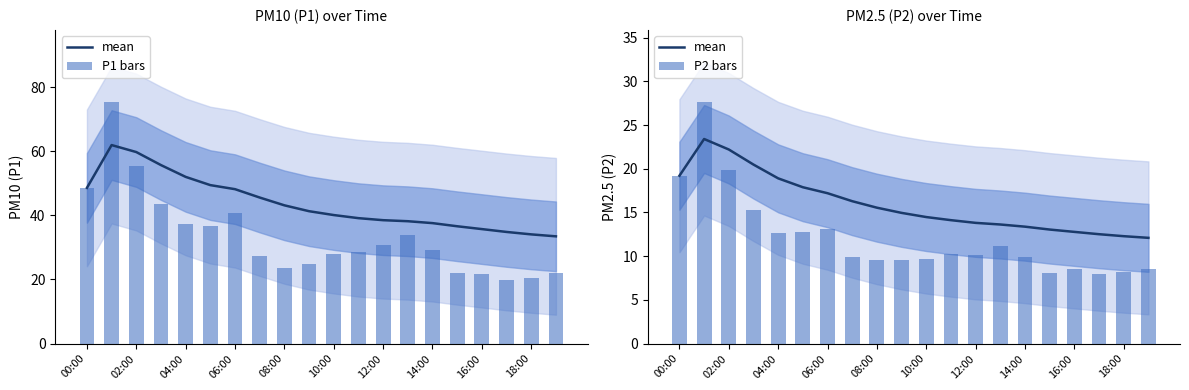

At 18:00, list the series in order from largest to smallest.

P1 bars, mean, P2 bars